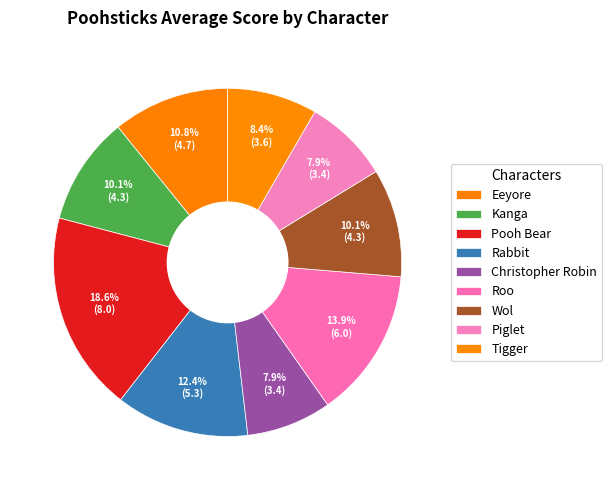

The Eeyore slice represents 11% of the pie. True or false?

True